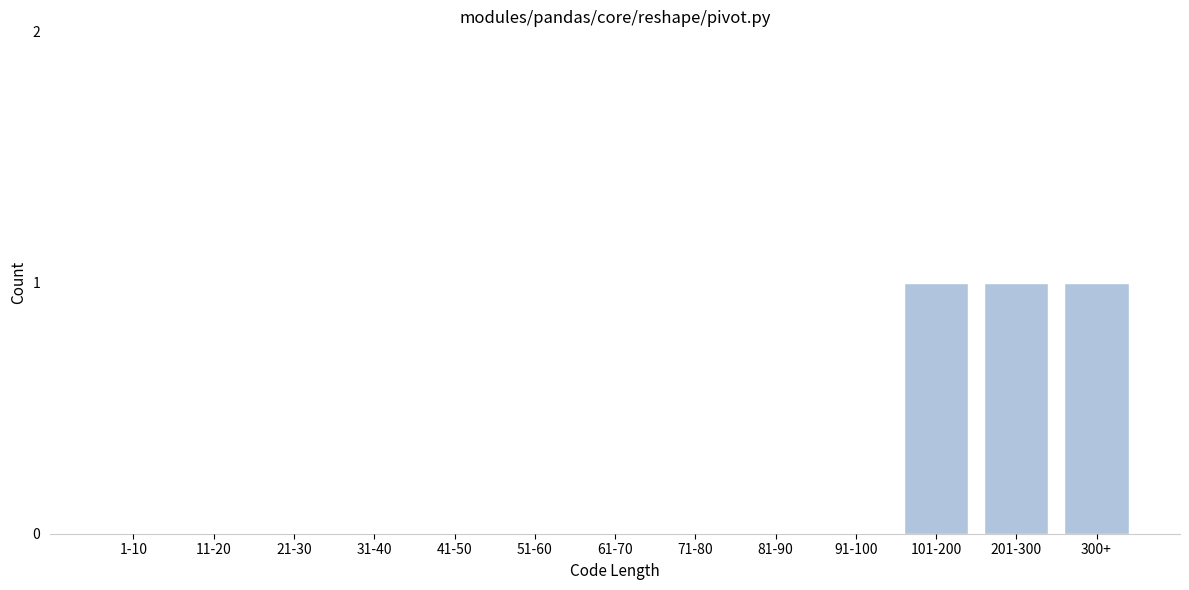

Reading left to right, transcribe all the data shown in this chart.

1-10=0	11-20=0	21-30=0	31-40=0	41-50=0	51-60=0	61-70=0	71-80=0	81-90=0	91-100=0	101-200=1	201-300=1	300+=1